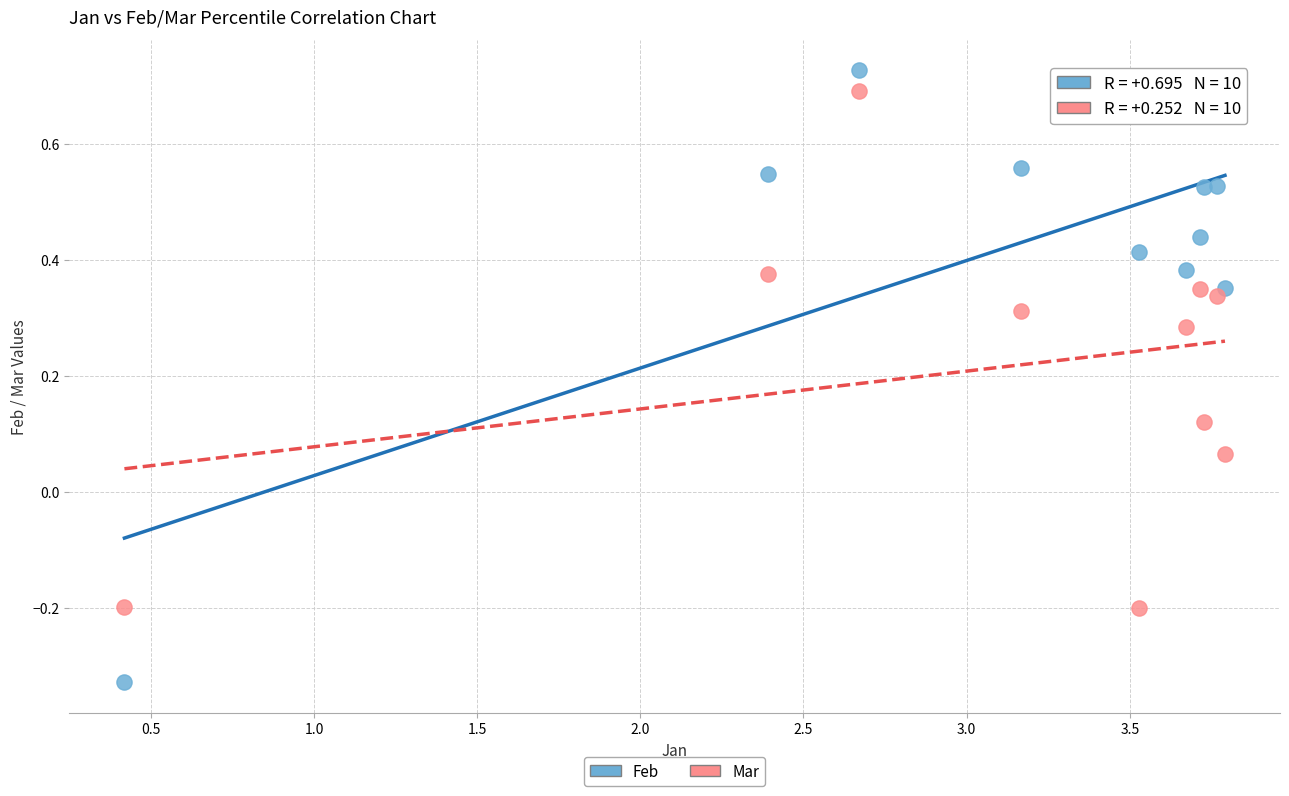

What are all the series names shown in the legend?

Feb, Mar